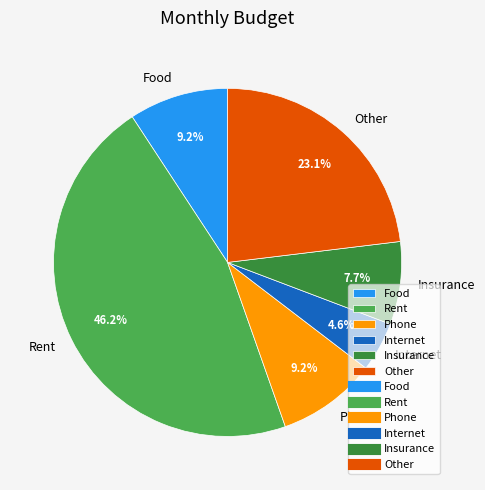

What is the largest slice in the pie chart?

Rent